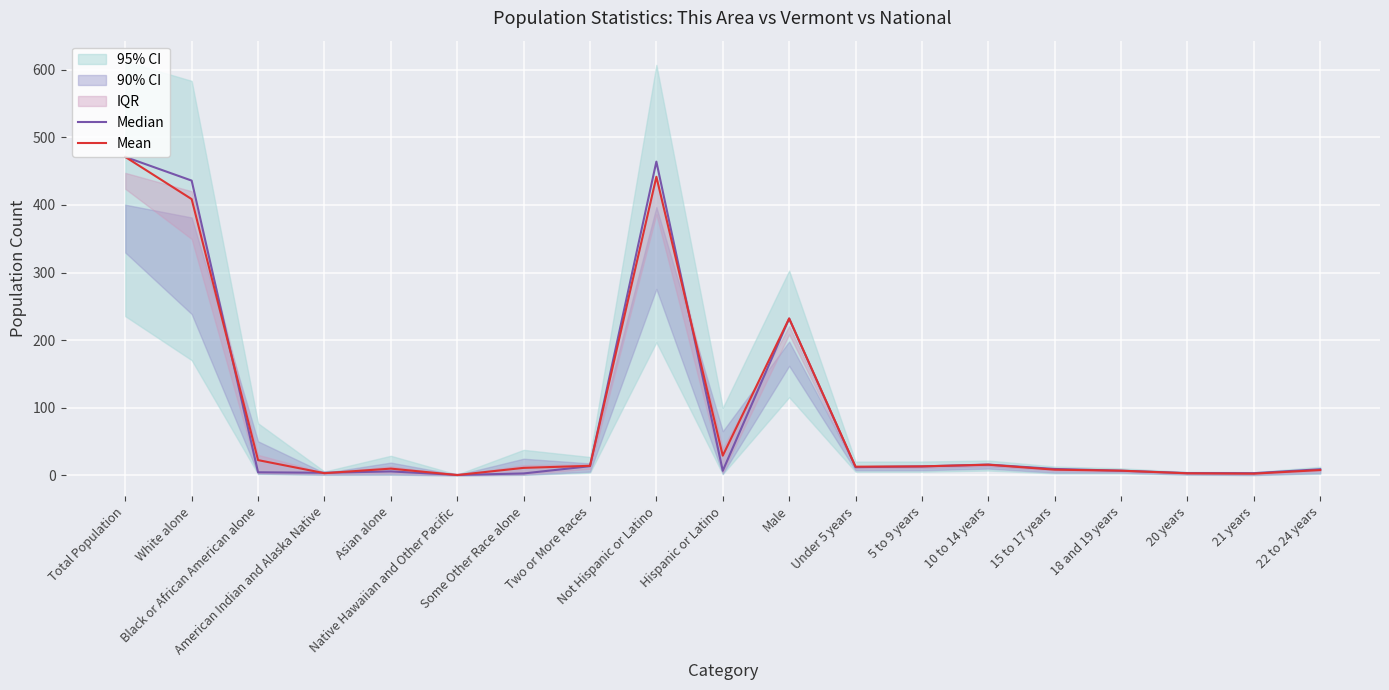

Where does the Median series first go above 9?

Total Population